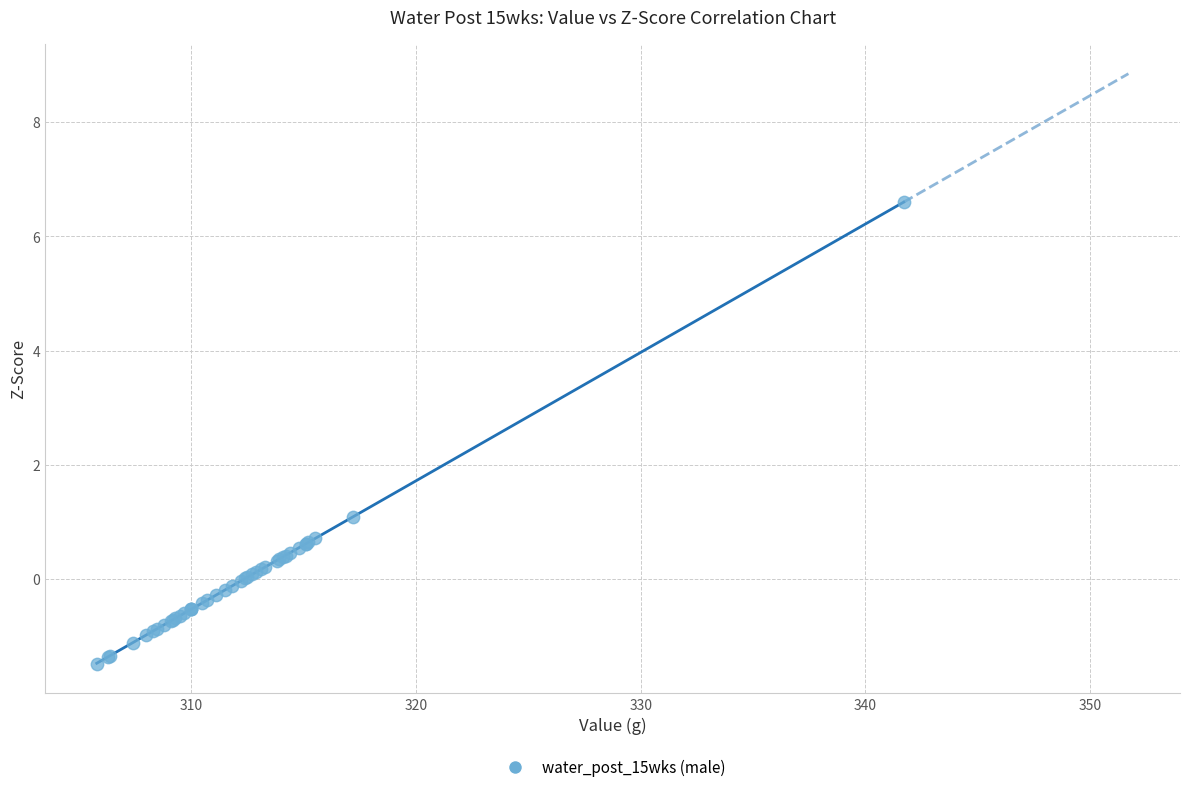

What Y value in the scatter plot is closest to 2?

1.1